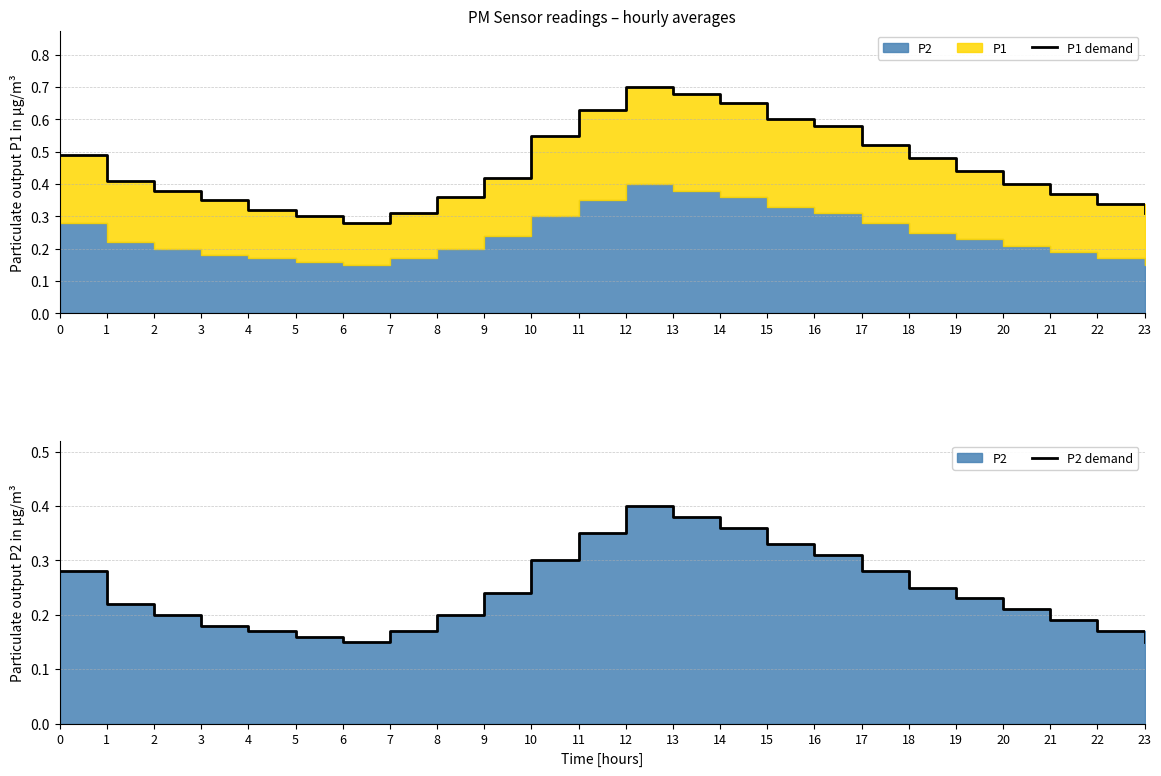

True or false: P2 demand and P1 demand intersect in this chart.

False